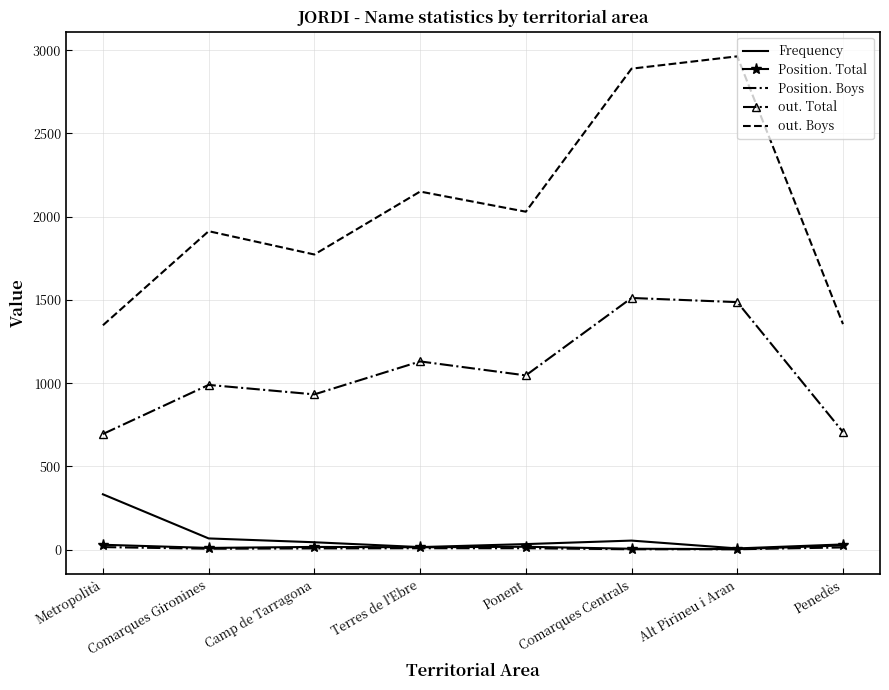

Count the number of data series in this chart.

5